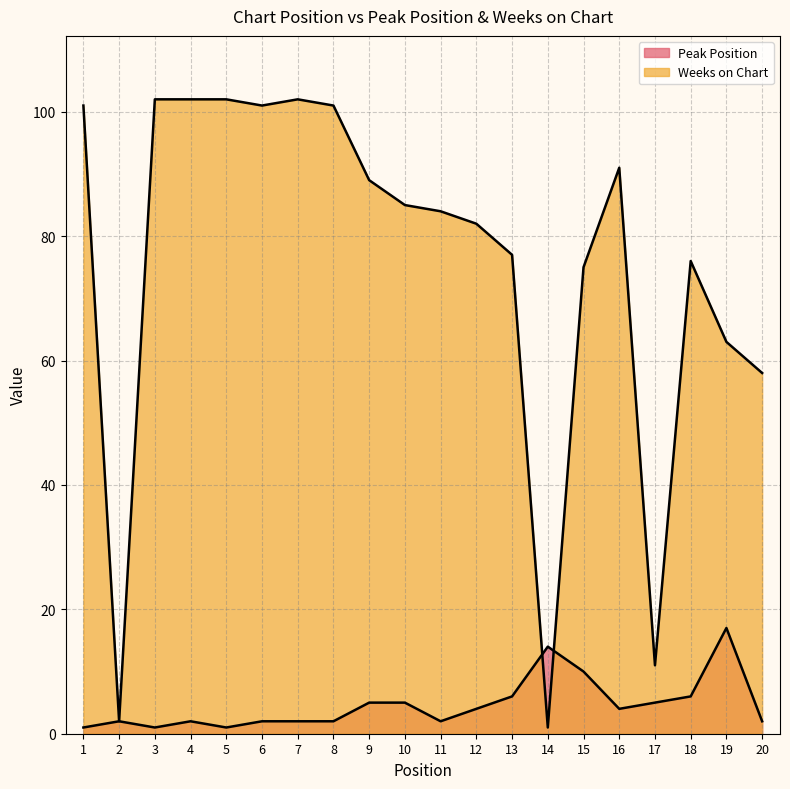

Rank the series by their average value, from highest to lowest.

Weeks on Chart, Peak Position